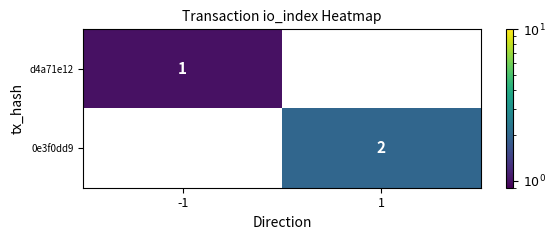

The value of 0e3f0dd9 at 1 is 2. True or false?

True